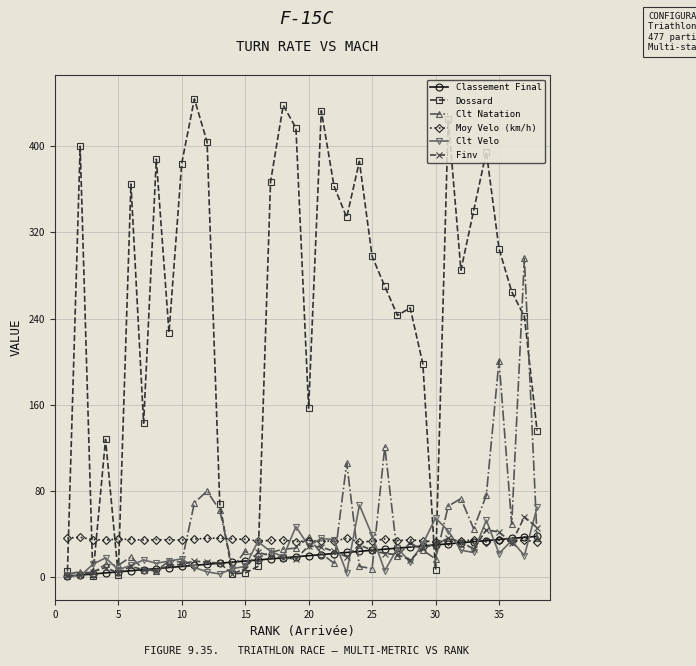

Which series has the largest range (max minus min)?

Dossard